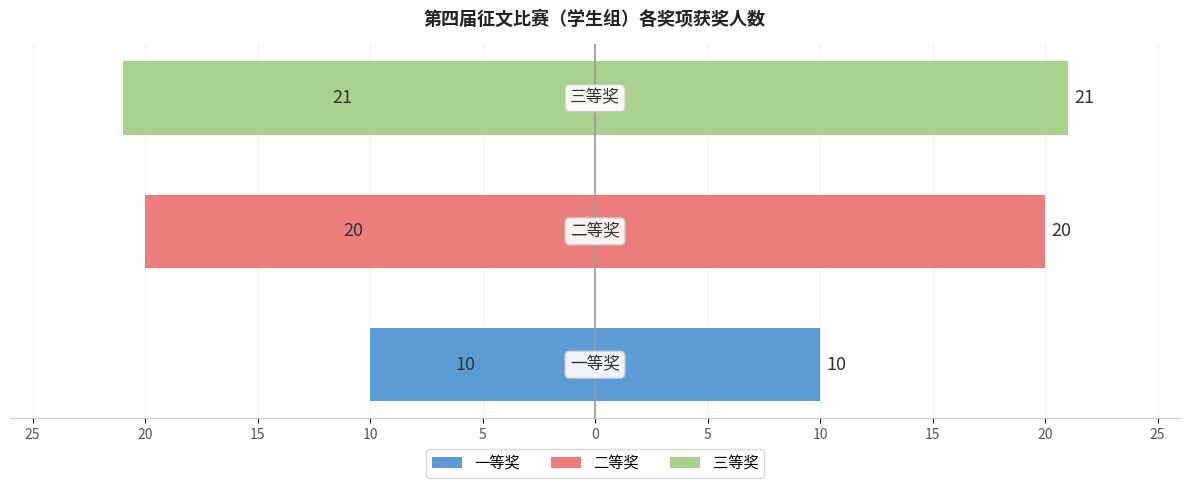

Reading left to right, list all the values displayed in this chart.

获奖人数（左）: -10	-20	-21
获奖人数（右）: 10	20	21